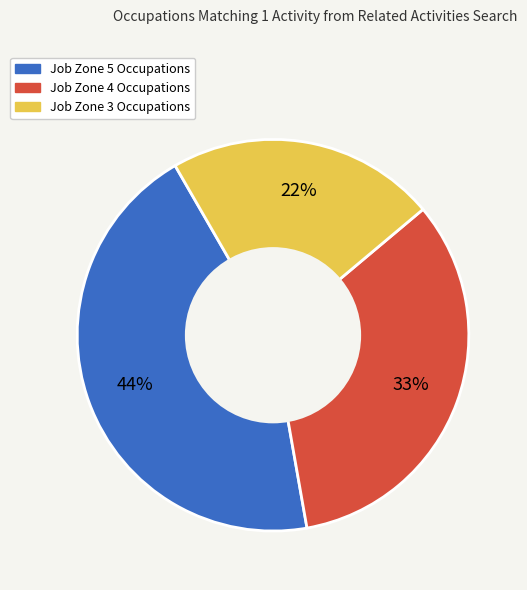

Is there a majority slice in this chart?

No